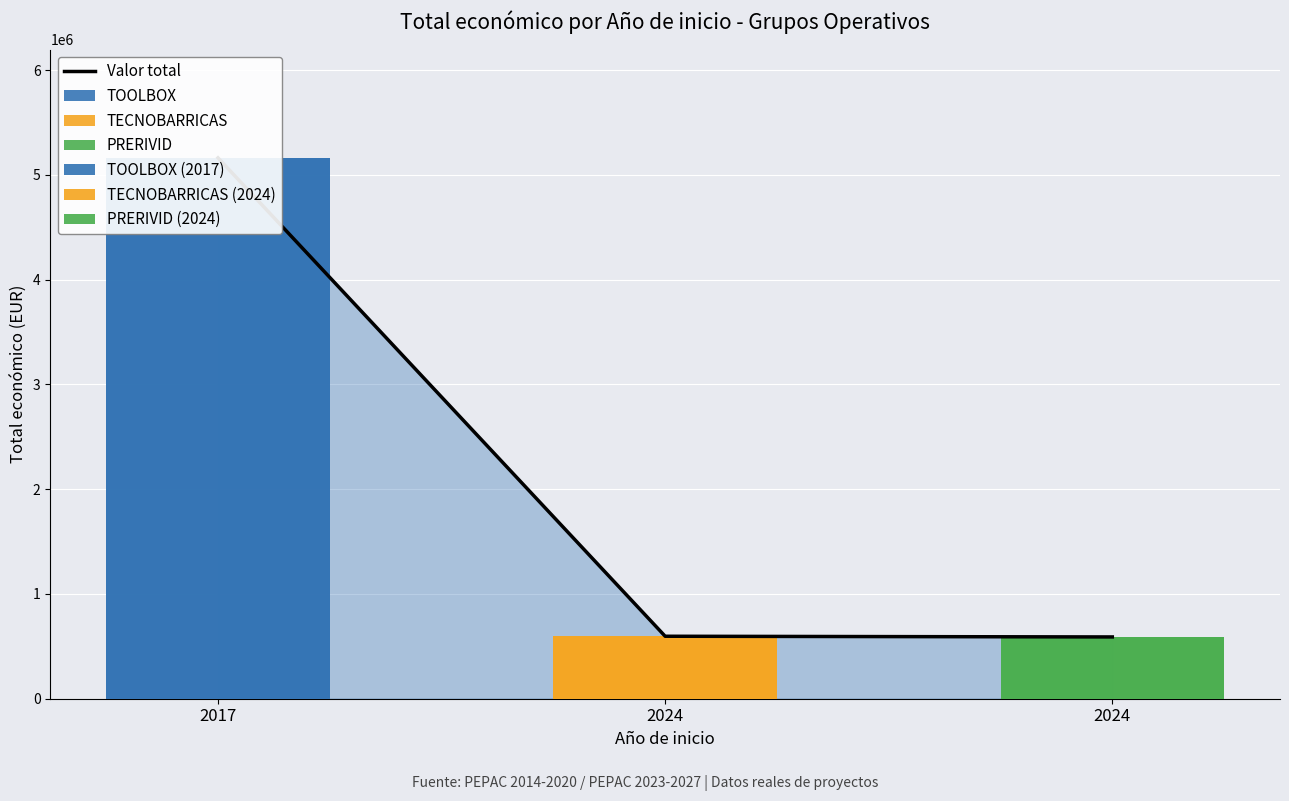

List the labels in order of value, smallest first.

2024, 2024, 2017